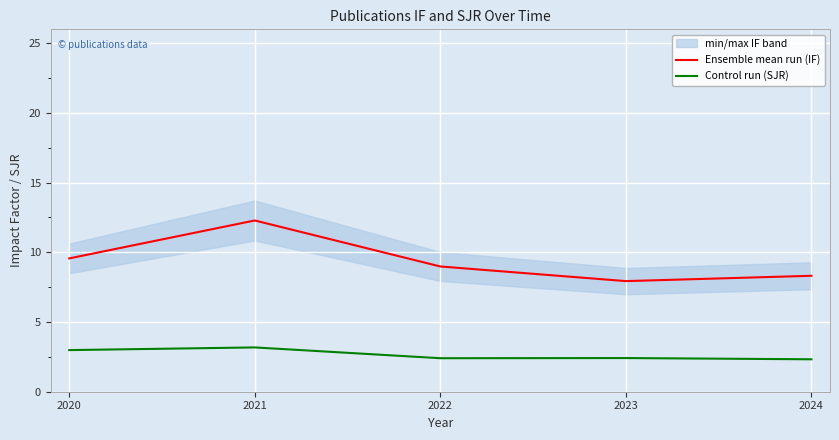

What is the difference between the maximum and minimum values in the Ensemble mean run (IF) series?

4.4